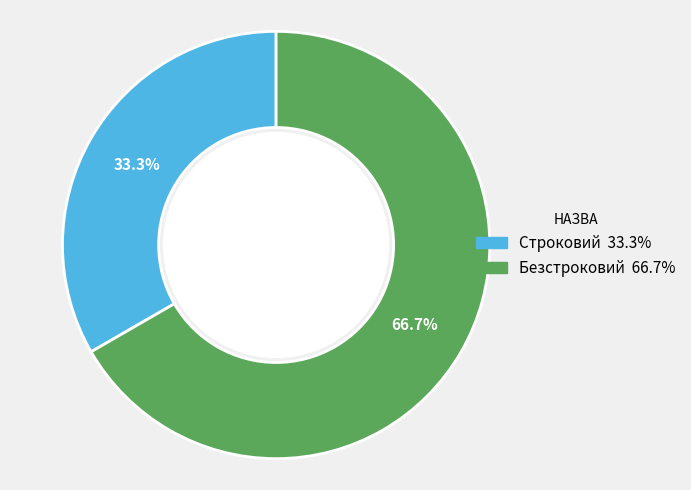

Which slice represents more than half of the pie?

Безстроковий